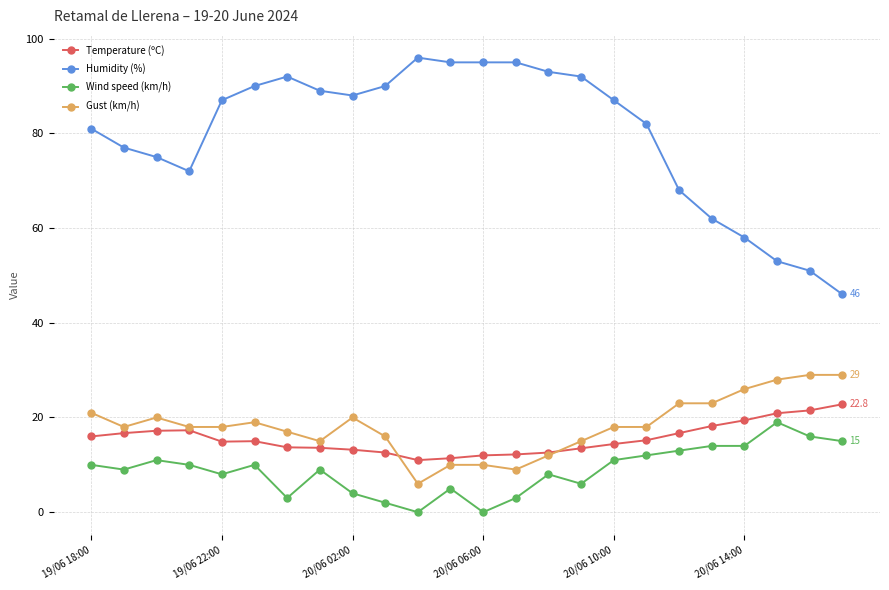

What is the sum of all Humidity (%) values?

1914.0